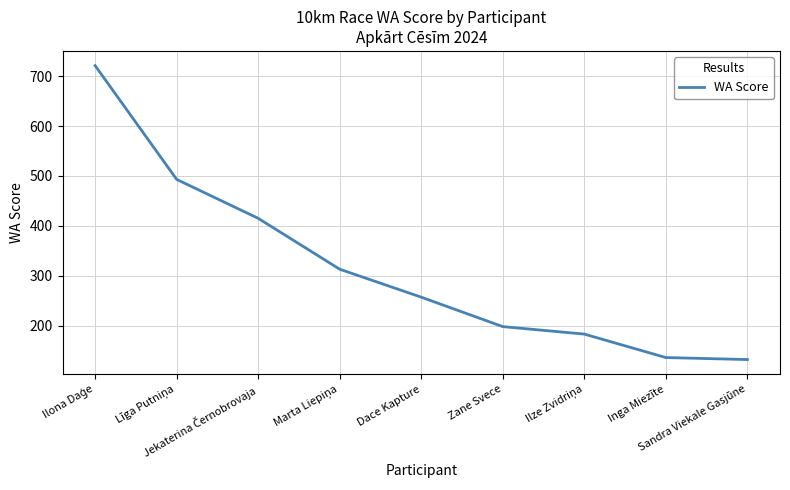

What is the maximum value shown in the chart?

721